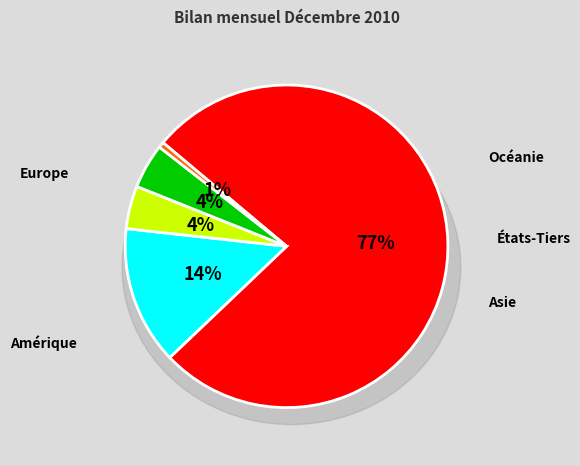

What is the smallest slice in the pie chart?

Océanie